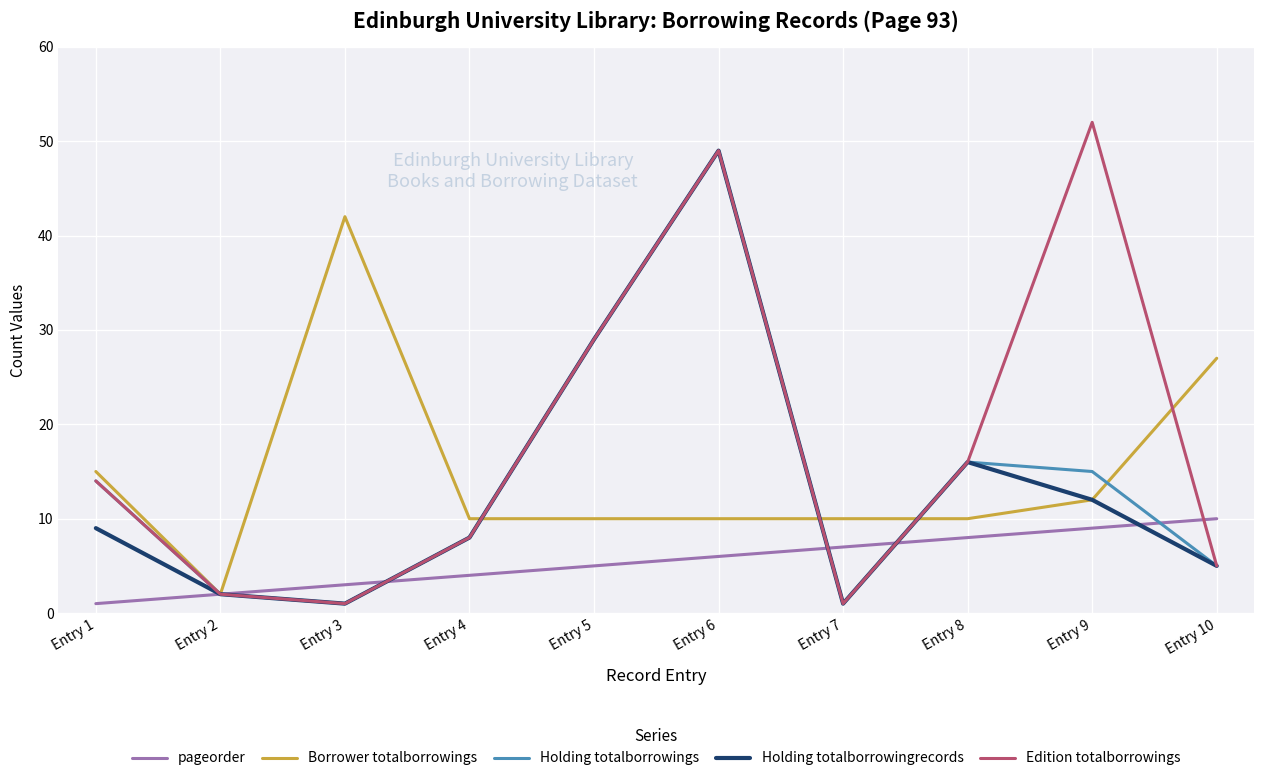

Which series has the widest spread of values?

Edition totalborrowings